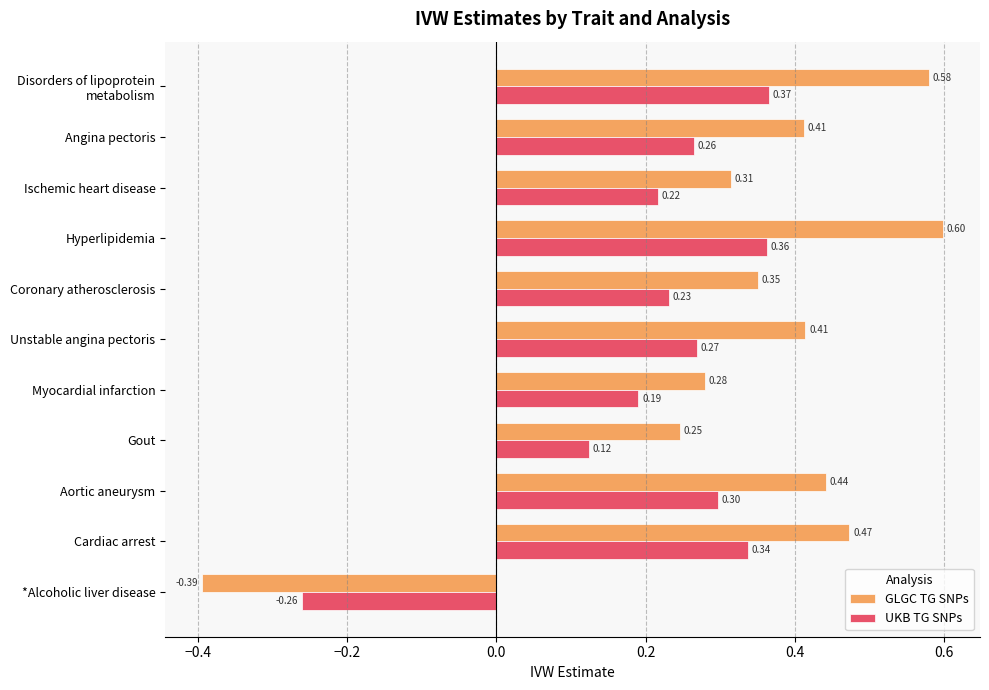

List the series in order of their overall mean, lowest first.

UKB TG SNPs, GLGC TG SNPs